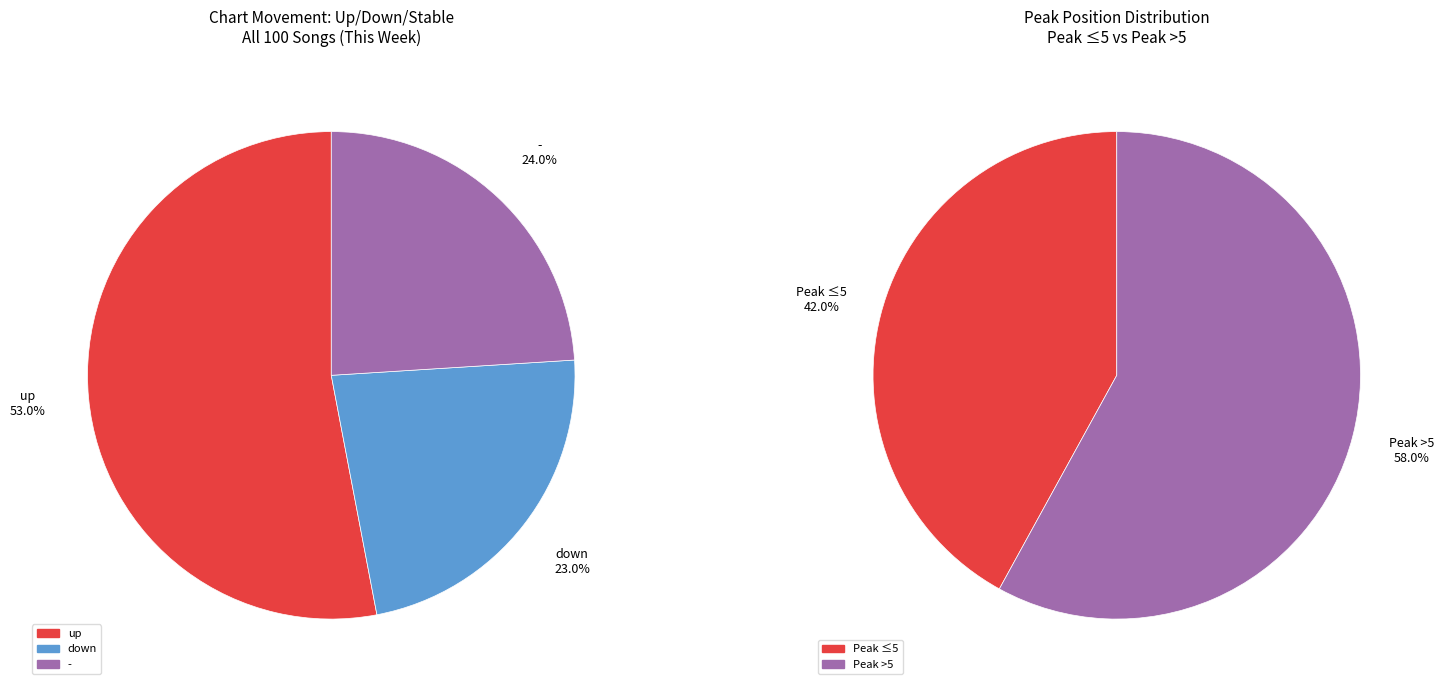

To the nearest percent, what percentage of the pie is down?

23%